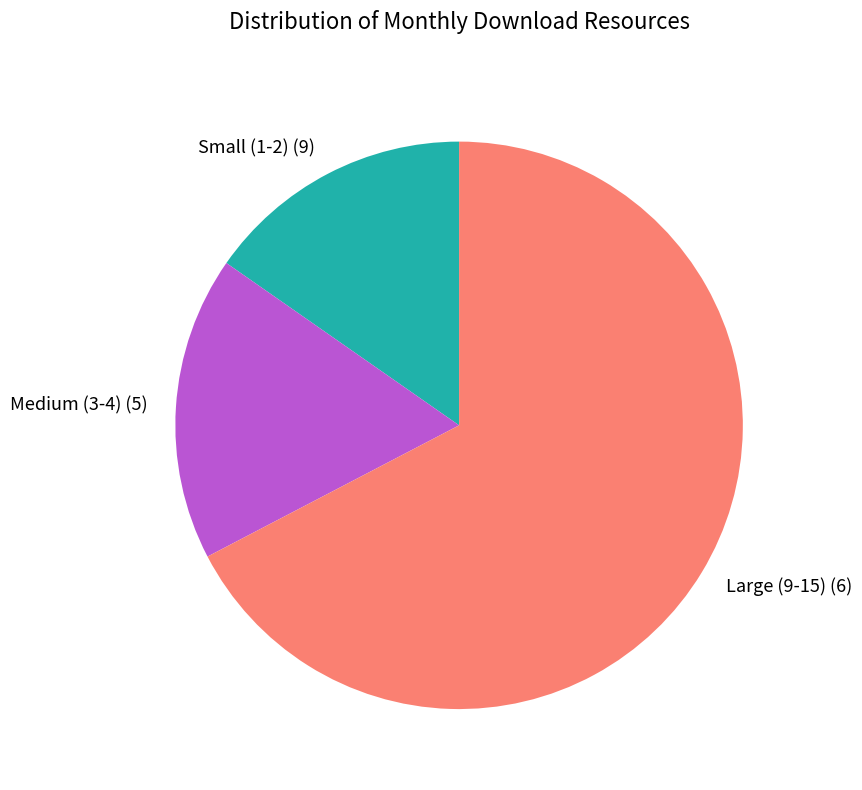

Is Medium (3-4) the majority of the pie?

No